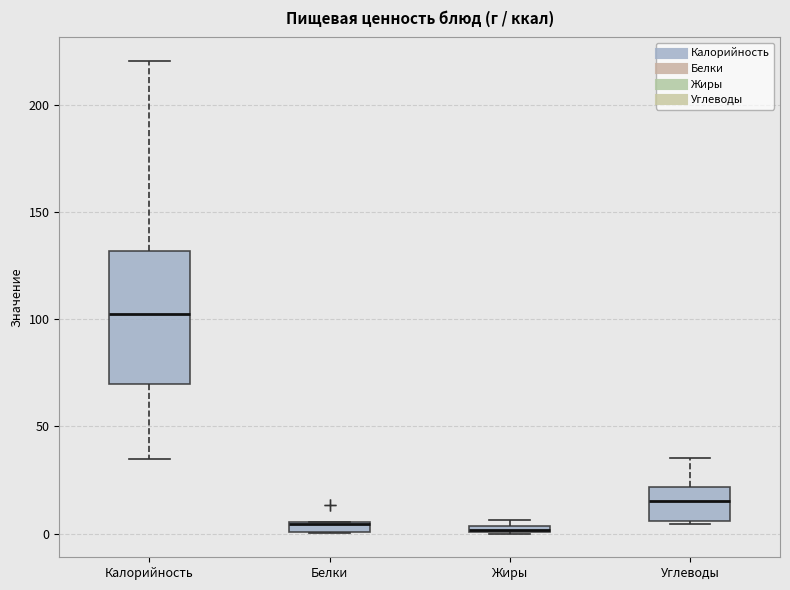

Which box is the tallest, from its lower edge to its upper edge?

Калорийность